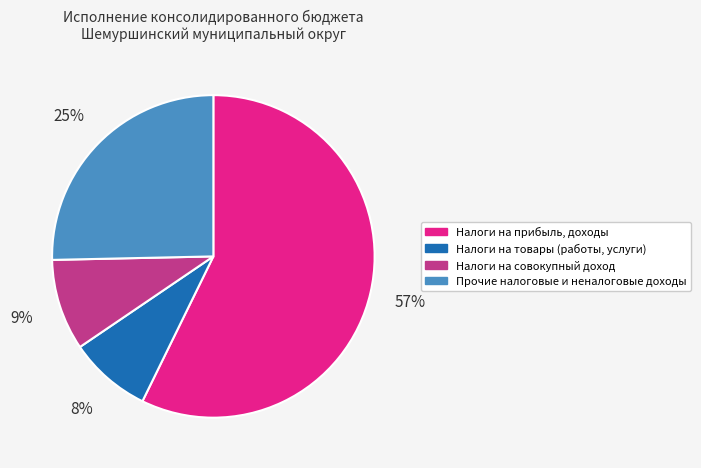

To the nearest percent, what is the difference between the largest and smallest slice percentages?

49%